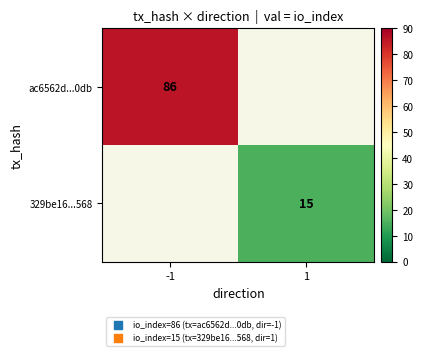

The value of 329be16...568 at 1 is 15. True or false?

True